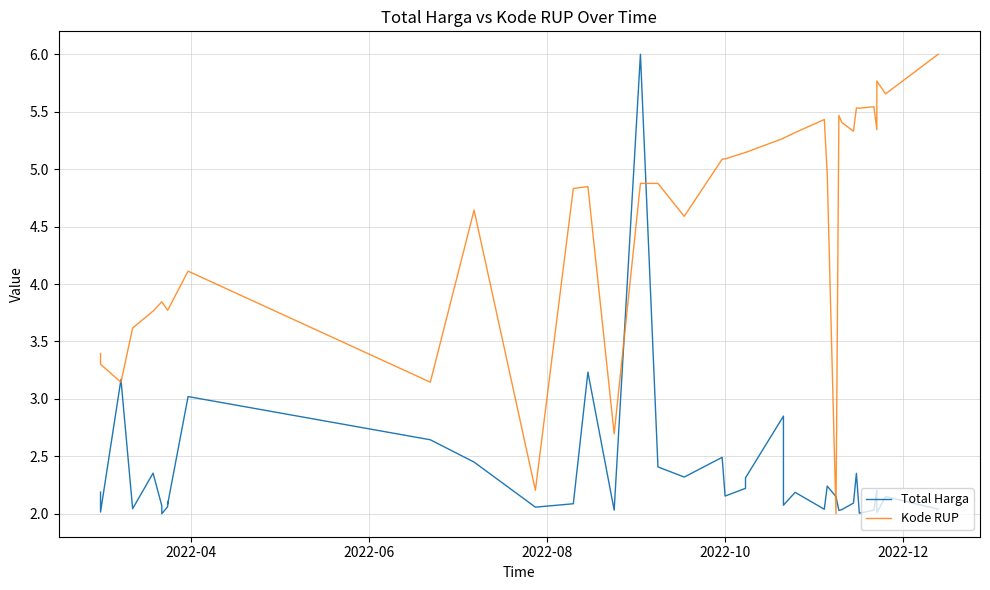

How many times do Total Harga and Kode RUP cross each other?

6